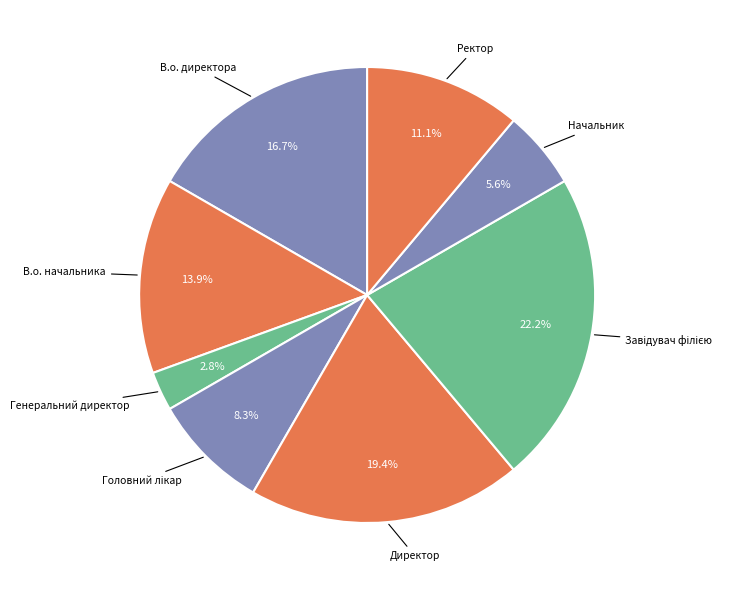

Which has a higher value, В.о. начальника or Директор?

Директор